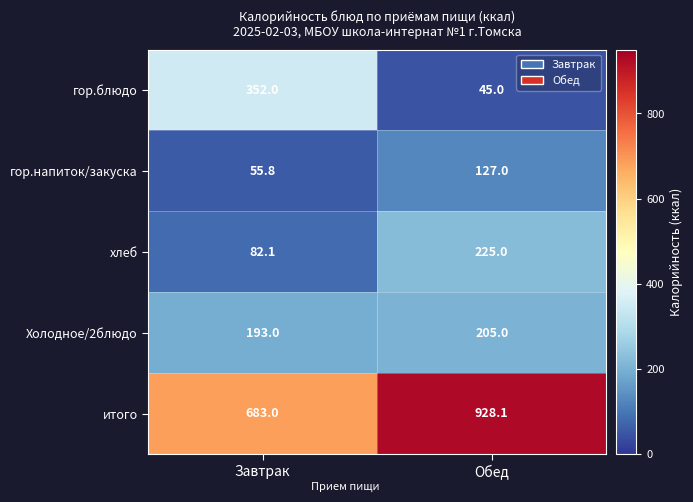

How many categories are shown in the chart?

2